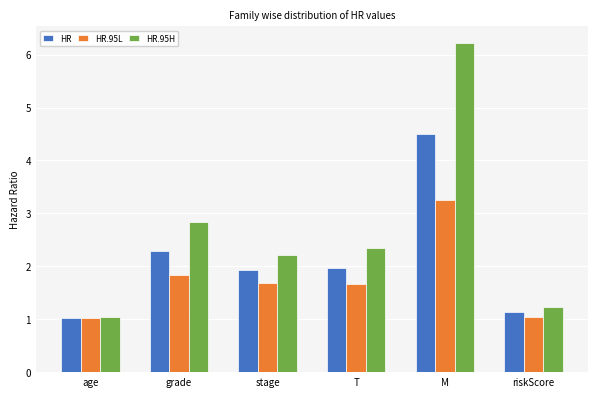

Which series has the largest total across all categories?

HR.95H